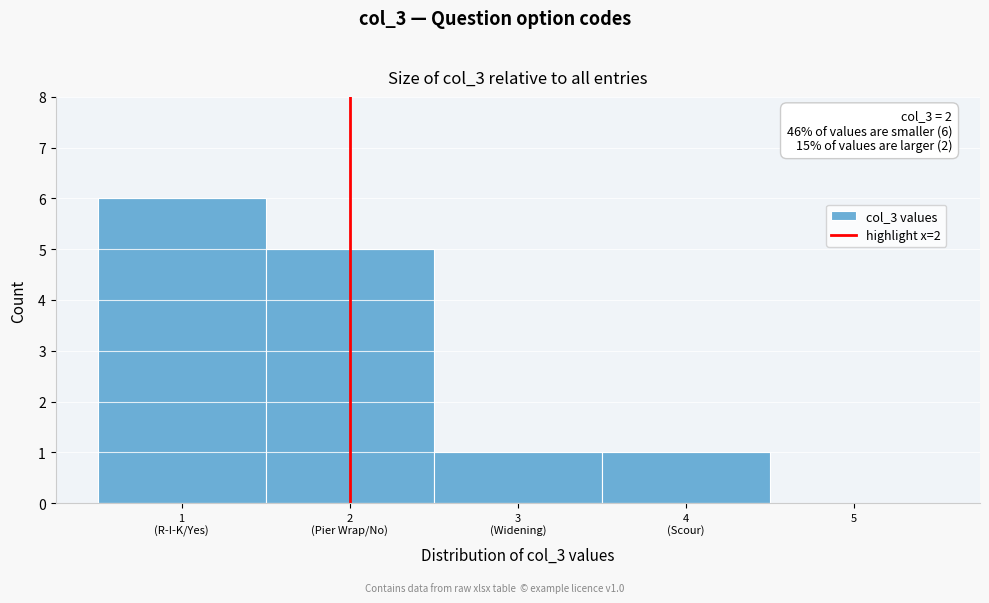

What is the maximum value shown in the chart?

6